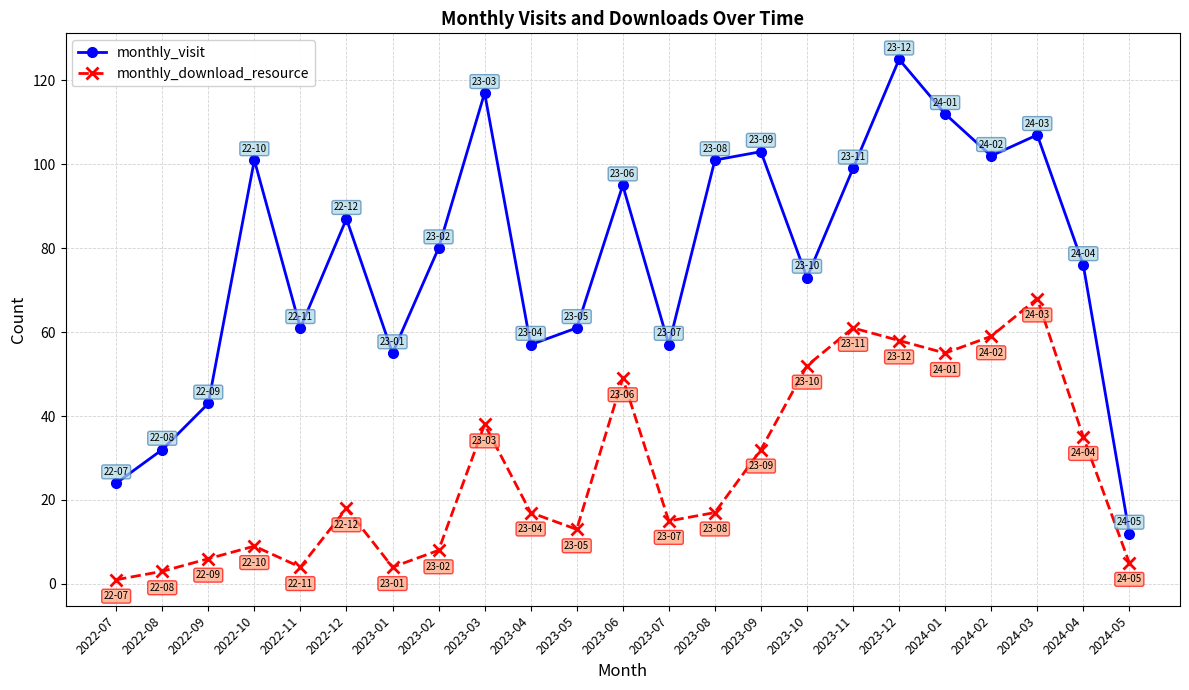

What is the value of the monthly_download_resource point at the 6th from the left?

18